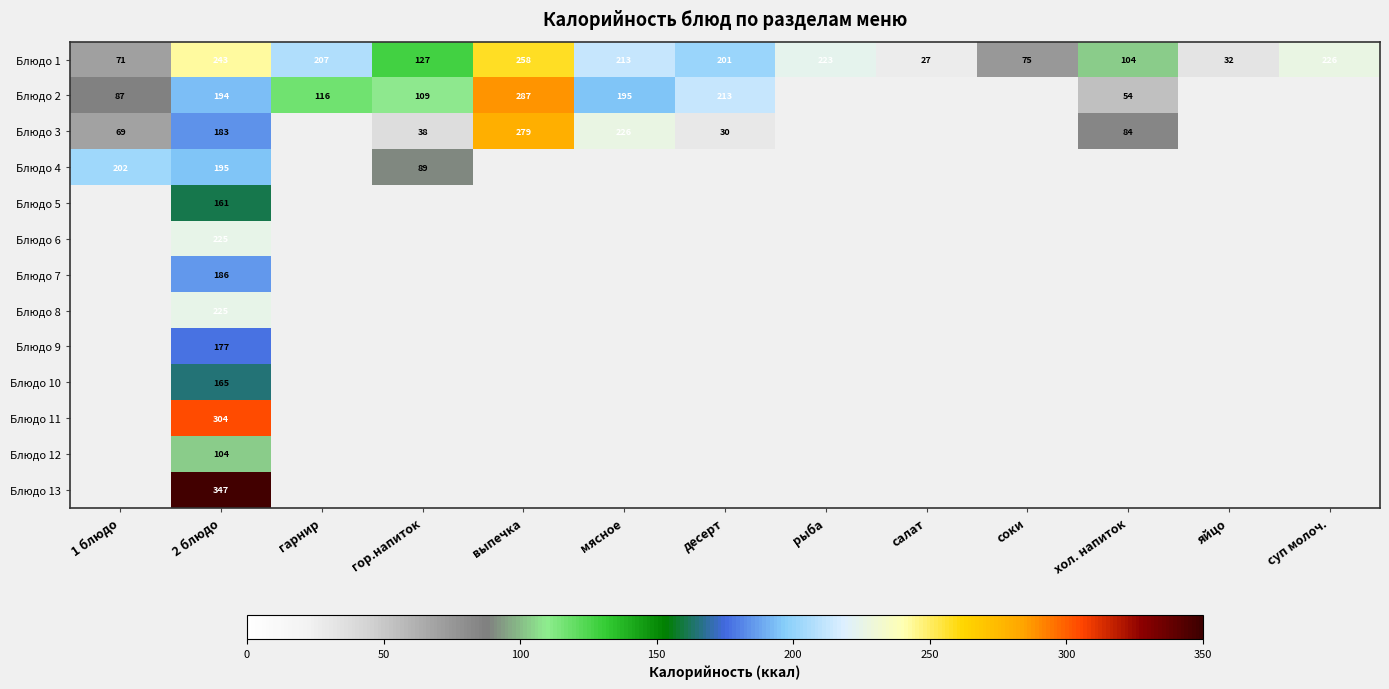

At which category is the sum across all series the highest?

2 блюдо